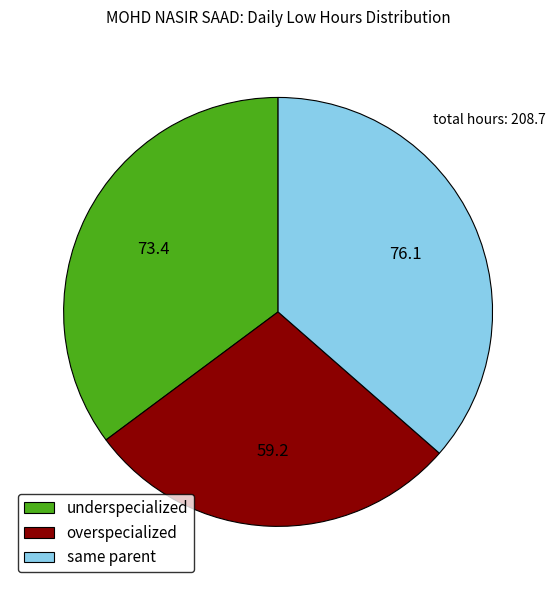

Does overspecialized represent more than half of the total?

No